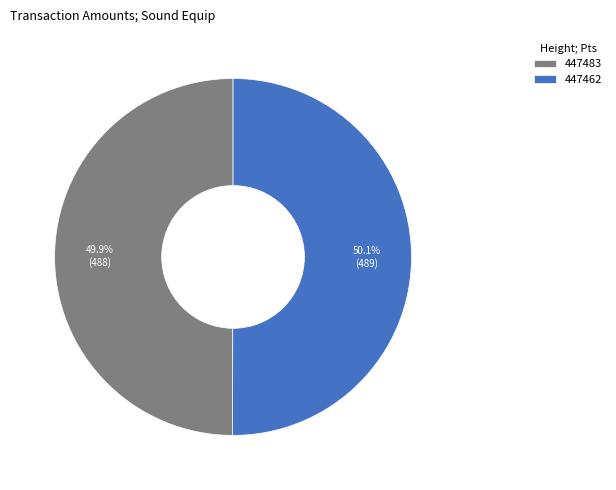

How many slices are in this pie chart?

2